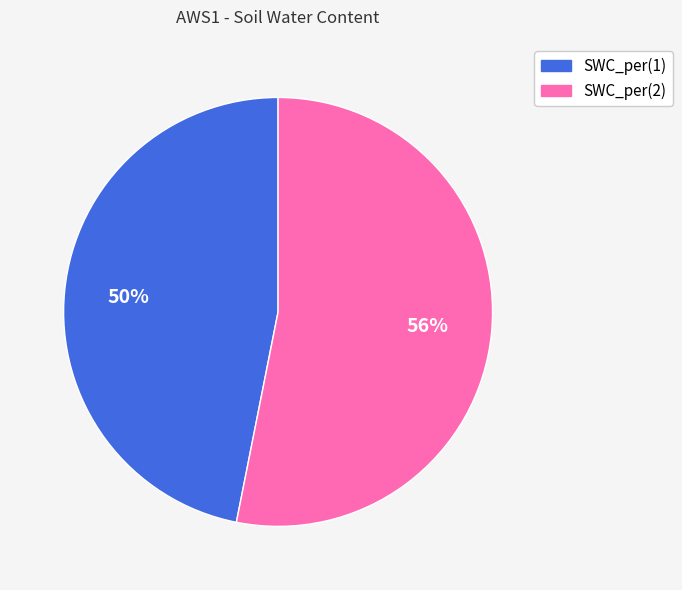

To the nearest percent, what percentage of the pie is SWC_per(1)?

47%